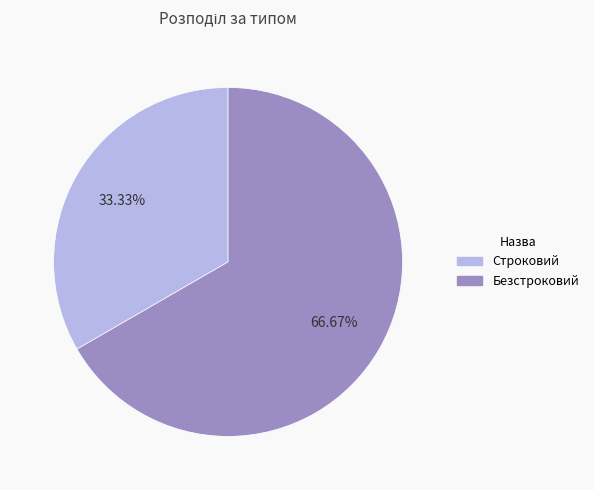

Approximately how many times larger is the value at Строковий compared to Безстроковий?

0.5